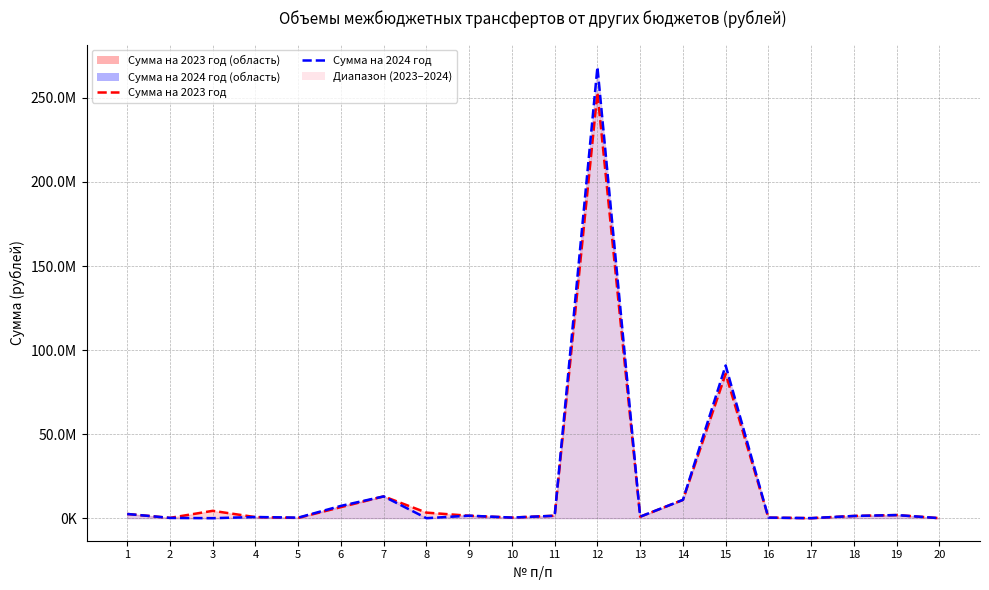

How many lines are shown in the chart?

2